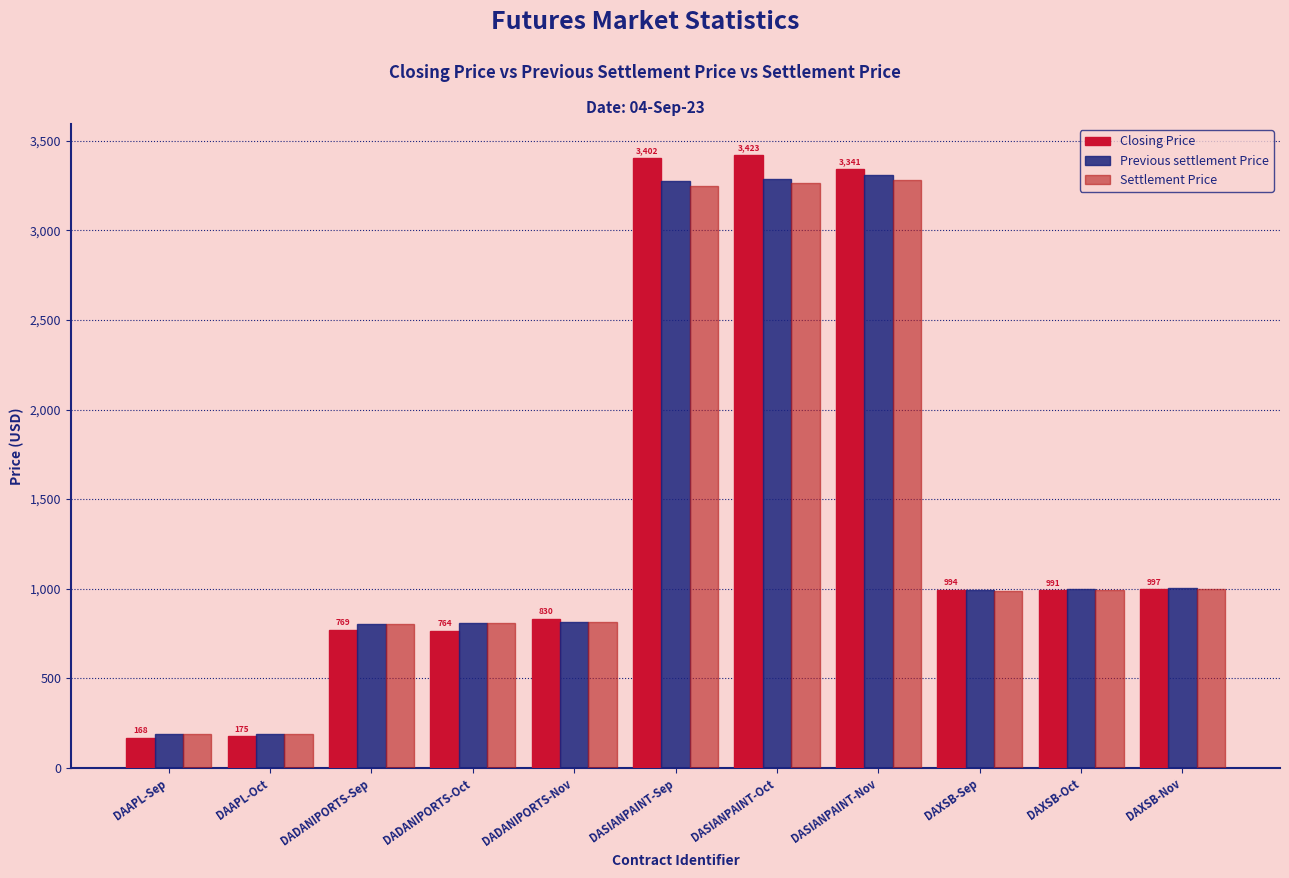

Is the value of Closing Price at DASIANPAINT-Oct greater than the value of Settlement Price at DAAPL-Oct?

Yes